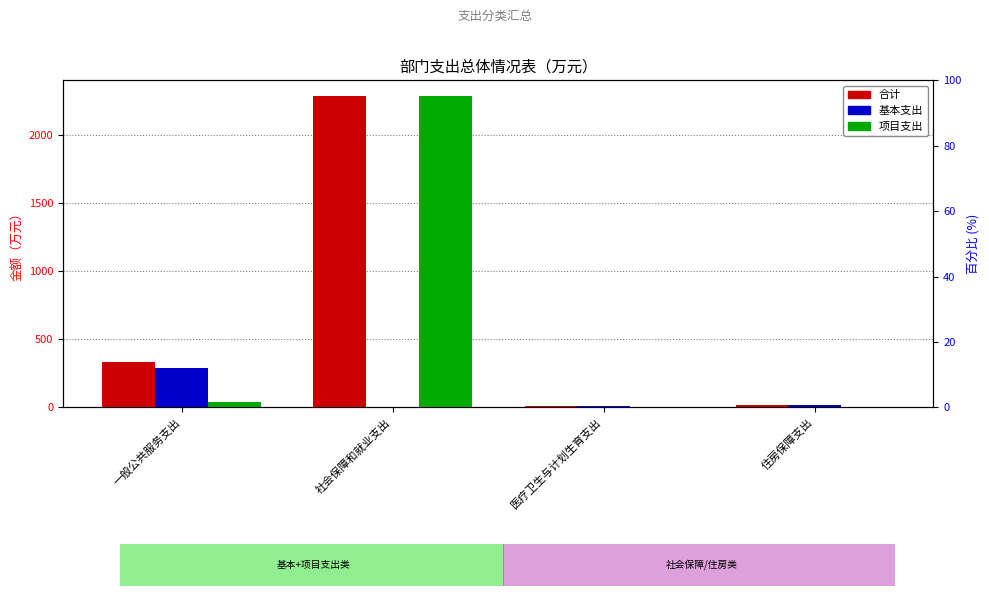

Which series has the largest total across all categories?

合计